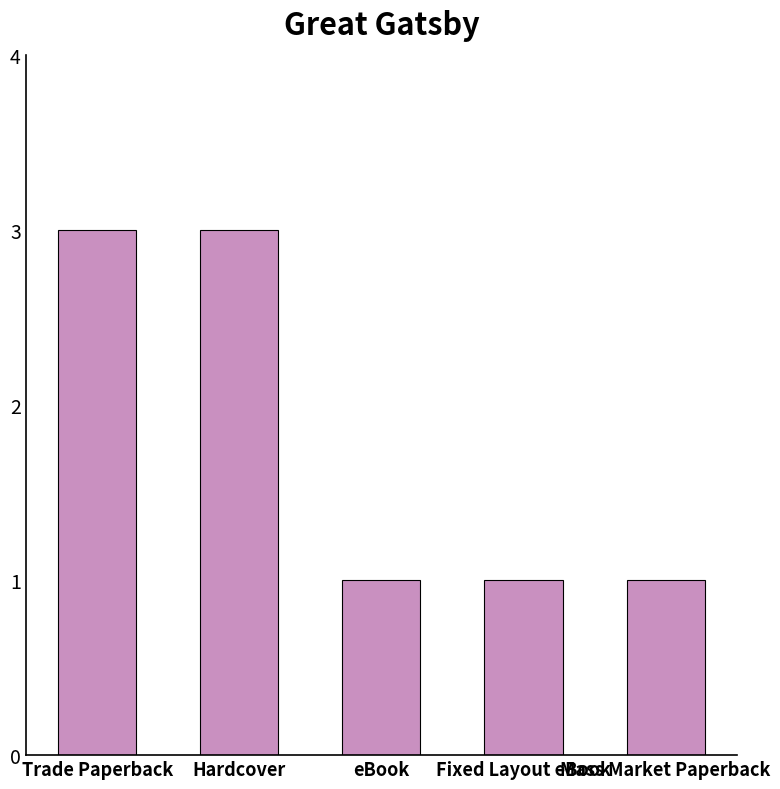

How many categories are shown in the chart?

5